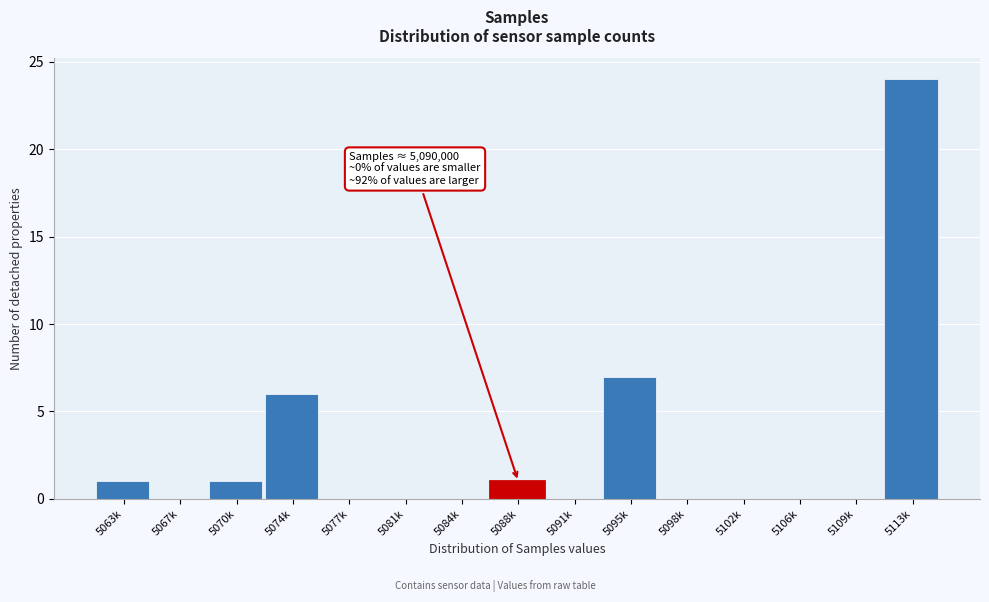

Reading left to right, extract all data points from this chart.

5063k=1	5067k=0	5070k=1	5074k=6	5077k=0	5081k=0	5084k=0	5088k=1	5091k=0	5095k=7	5098k=0	5102k=0	5106k=0	5109k=0	5113k=24